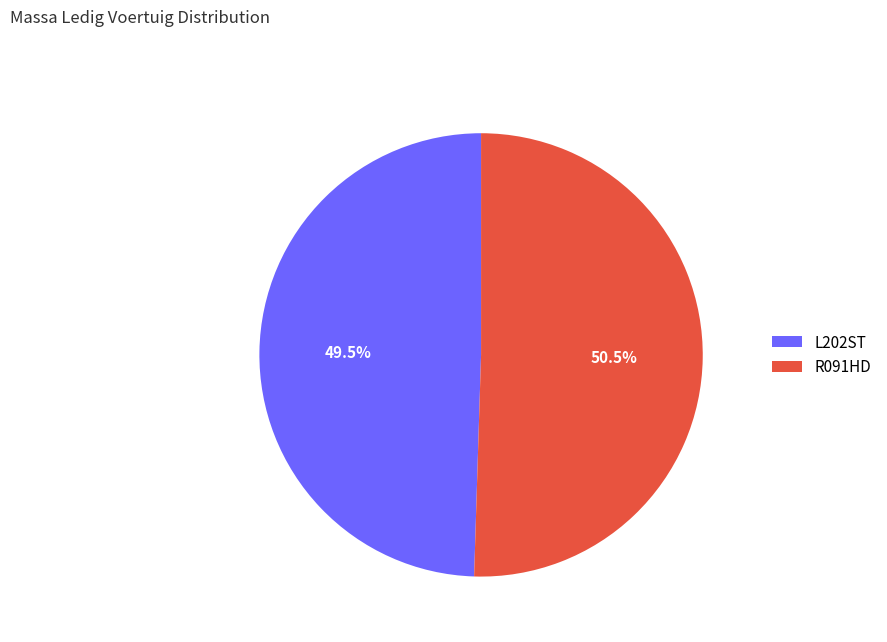

To the nearest percent, what is the combined percentage of R091HD and L202ST?

100%